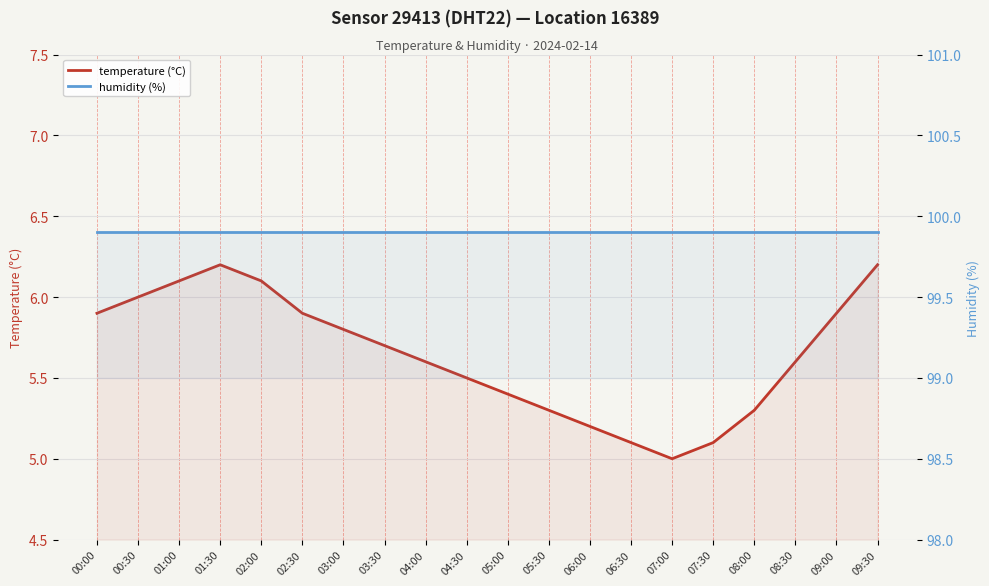

What are all the series names shown in the legend?

temperature (°C), humidity (%)